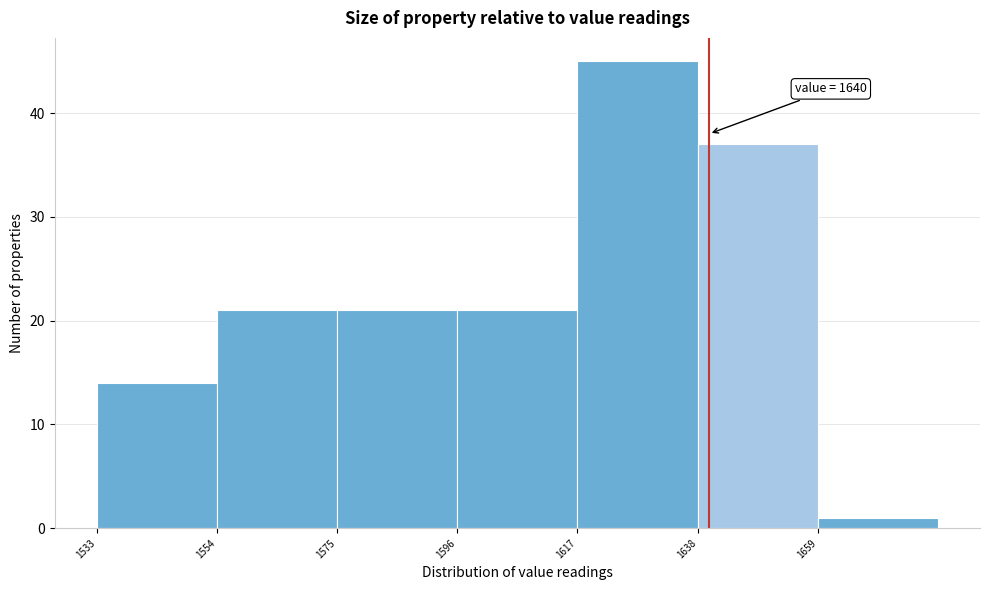

Which range on the x-axis has the tallest bar?

1617 to 1638